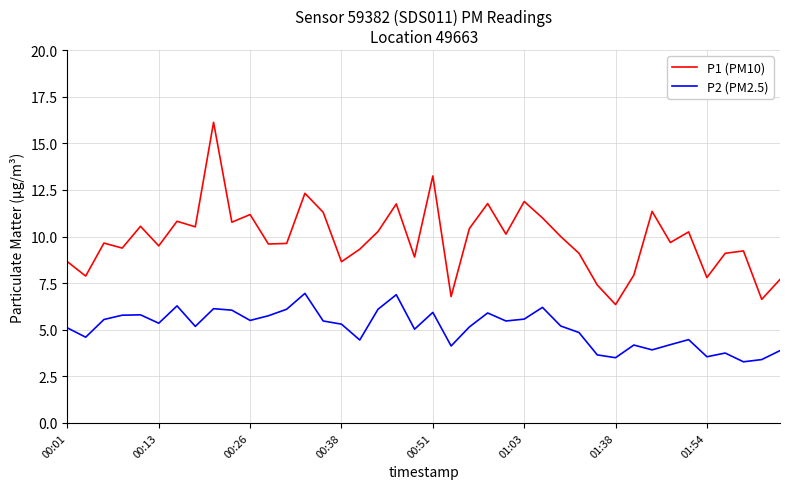

List the series in order of their peak value, highest first.

P1 (PM10), P2 (PM2.5)